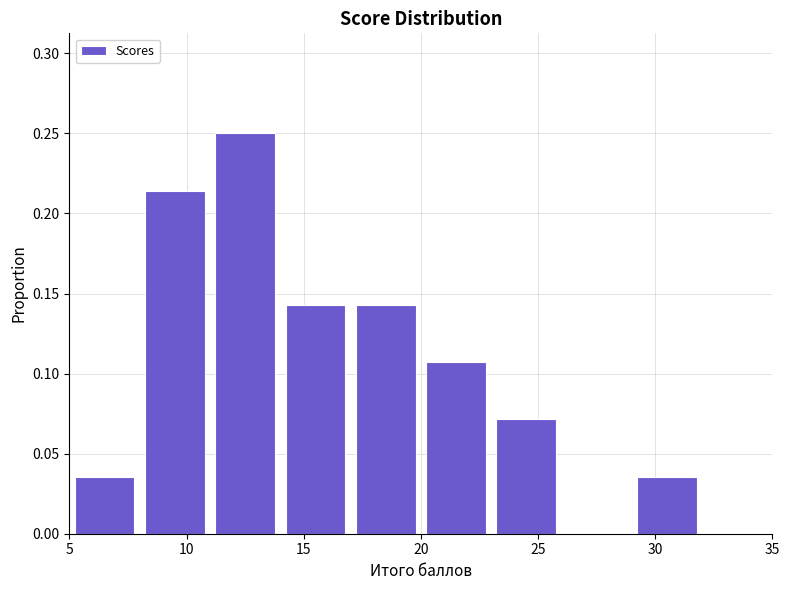

What is the height of the bar covering 14 to 17 on the x-axis? The values are not printed on the chart, so give them approximately, as read against the axis.

0.145